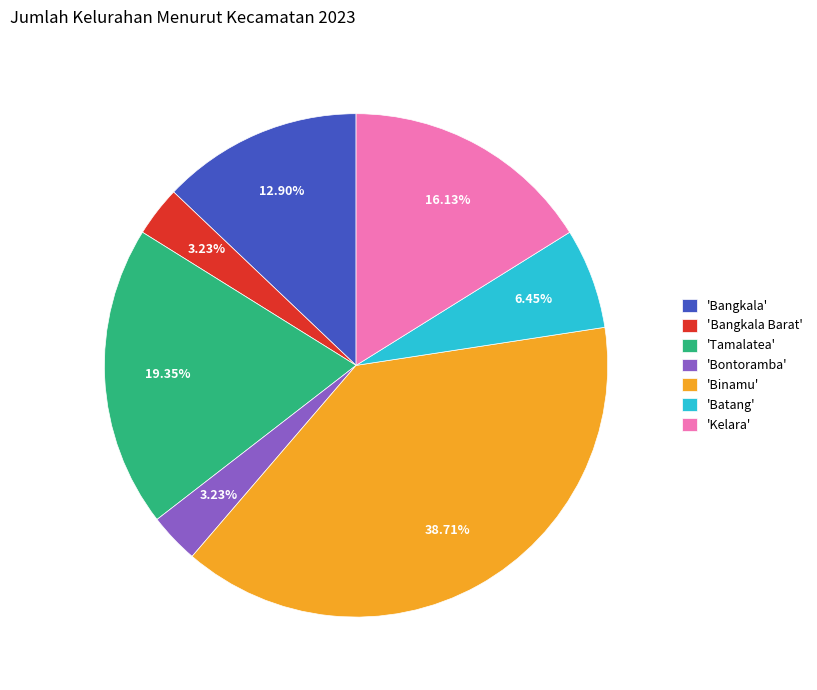

Does 'Bangkala' represent more than half of the total?

No